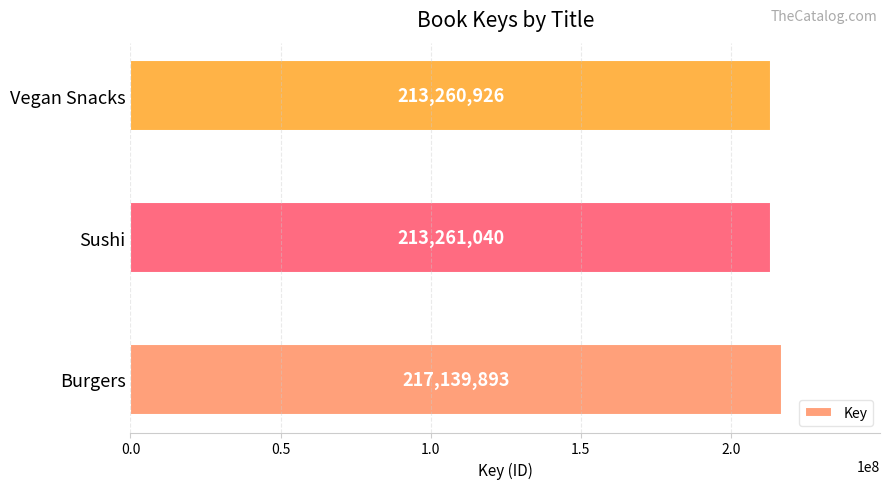

At which label is the value closest to 215200409?

Sushi